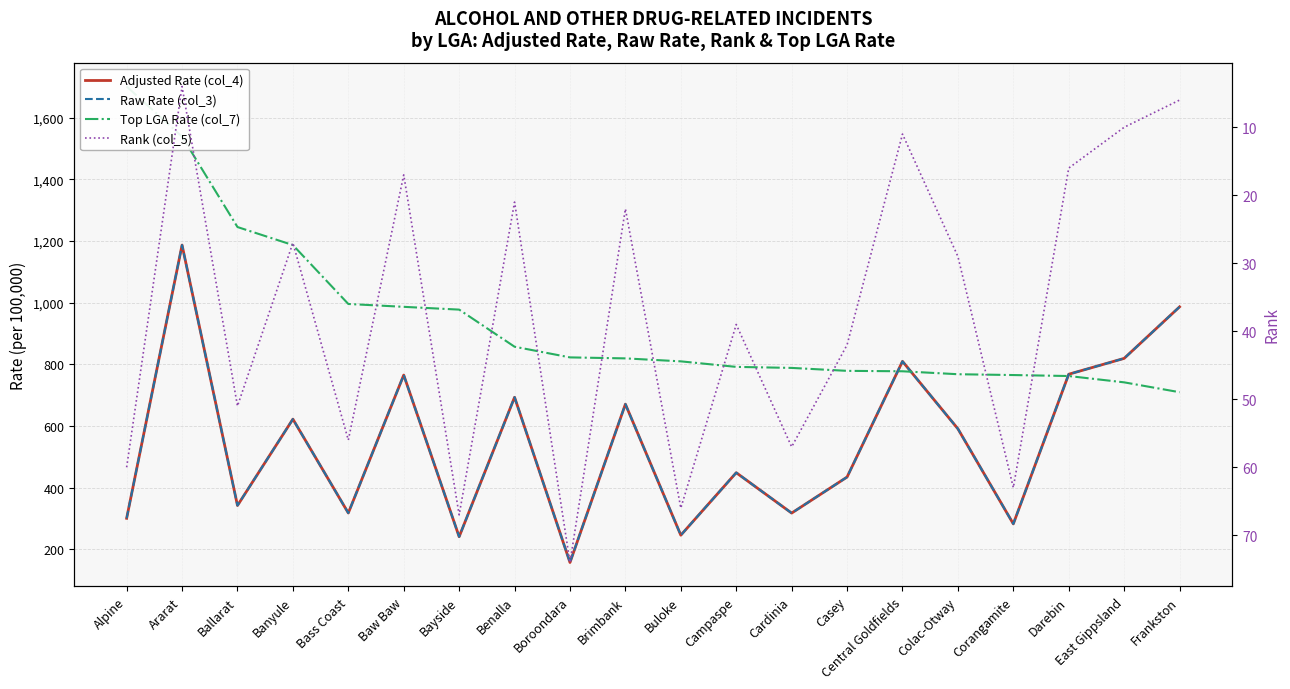

Reading left to right, list all the values displayed in this chart.

Adjusted Rate (col_4): Alpine=300.6	Ararat=1186.8	Ballarat=342.1	Banyule=622.3	Bass Coast=317.8	Baw Baw=765.3	Bayside=240.8	Benalla=693.2	Boroondara=157.4	Brimbank=670.8	Buloke=245.9	Campaspe=448.6	Cardinia=317.6	Casey=434.5	Central Goldfields=809.7	Colac-Otway=590.9	Corangamite=282.5	Darebin=767.9	East Gippsland=819.3	Frankston=986.5
Raw Rate (col_3): Alpine=300.6	Ararat=1186.8	Ballarat=342.1	Banyule=622.3	Bass Coast=317.8	Baw Baw=765.3	Bayside=240.8	Benalla=693.2	Boroondara=157.4	Brimbank=670.8	Buloke=245.9	Campaspe=448.6	Cardinia=317.6	Casey=434.4	Central Goldfields=809.7	Colac-Otway=590.9	Corangamite=282.5	Darebin=767.9	East Gippsland=819.3	Frankston=986.5
Top LGA Rate (col_7): Alpine=1701.2	Ararat=1538.6	Ballarat=1245.3	Banyule=1186.8	Bass Coast=995.8	Baw Baw=986.5	Bayside=977.5	Benalla=857.1	Boroondara=822.5	Brimbank=819.3	Buloke=809.7	Campaspe=791.7	Cardinia=788.4	Casey=778.8	Central Goldfields=777.5	Colac-Otway=767.9	Corangamite=765.3	Darebin=762.0	East Gippsland=741.6	Frankston=709.6
Rank (col_5): Alpine=60.0	Ararat=4.0	Ballarat=51.0	Banyule=27.0	Bass Coast=56.0	Baw Baw=17.0	Bayside=67.0	Benalla=21.0	Boroondara=74.0	Brimbank=22.0	Buloke=66.0	Campaspe=39.0	Cardinia=57.0	Casey=42.0	Central Goldfields=11.0	Colac-Otway=29.0	Corangamite=63.0	Darebin=16.0	East Gippsland=10.0	Frankston=6.0